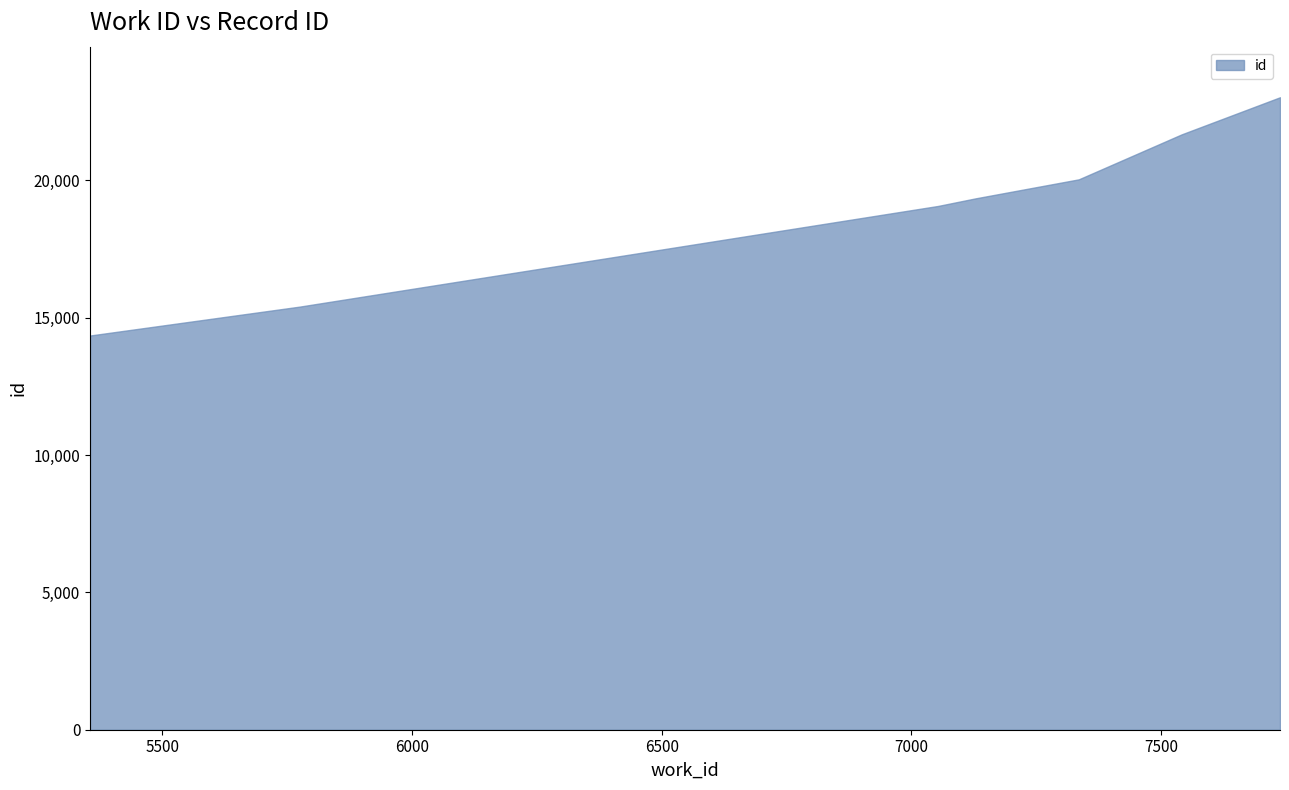

What is the average value?

18983